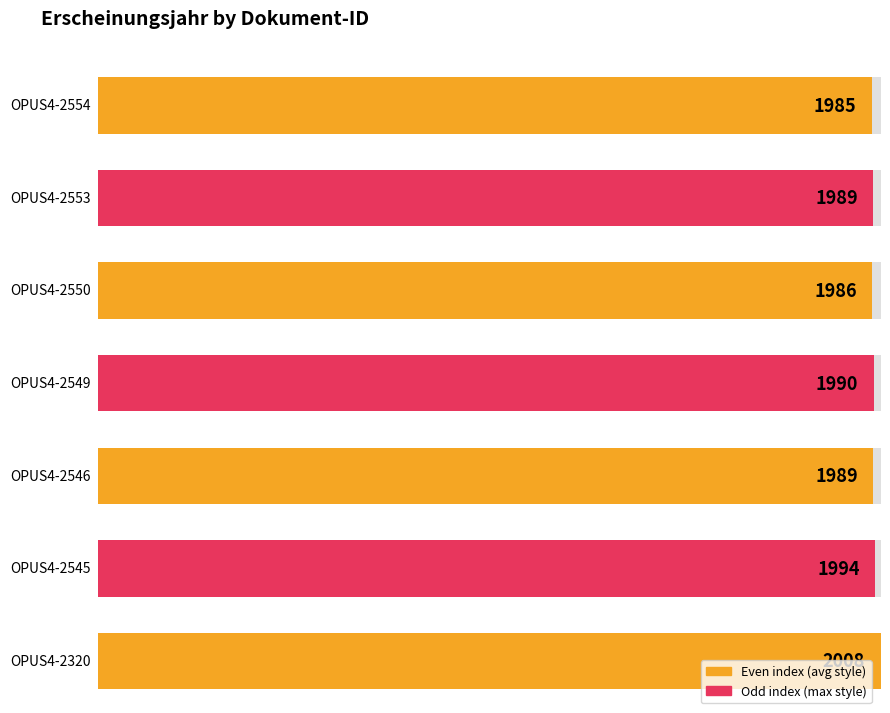

Rank the categories by value from lowest to highest.

OPUS4-2554, OPUS4-2550, OPUS4-2553, OPUS4-2546, OPUS4-2549, OPUS4-2545, OPUS4-2320